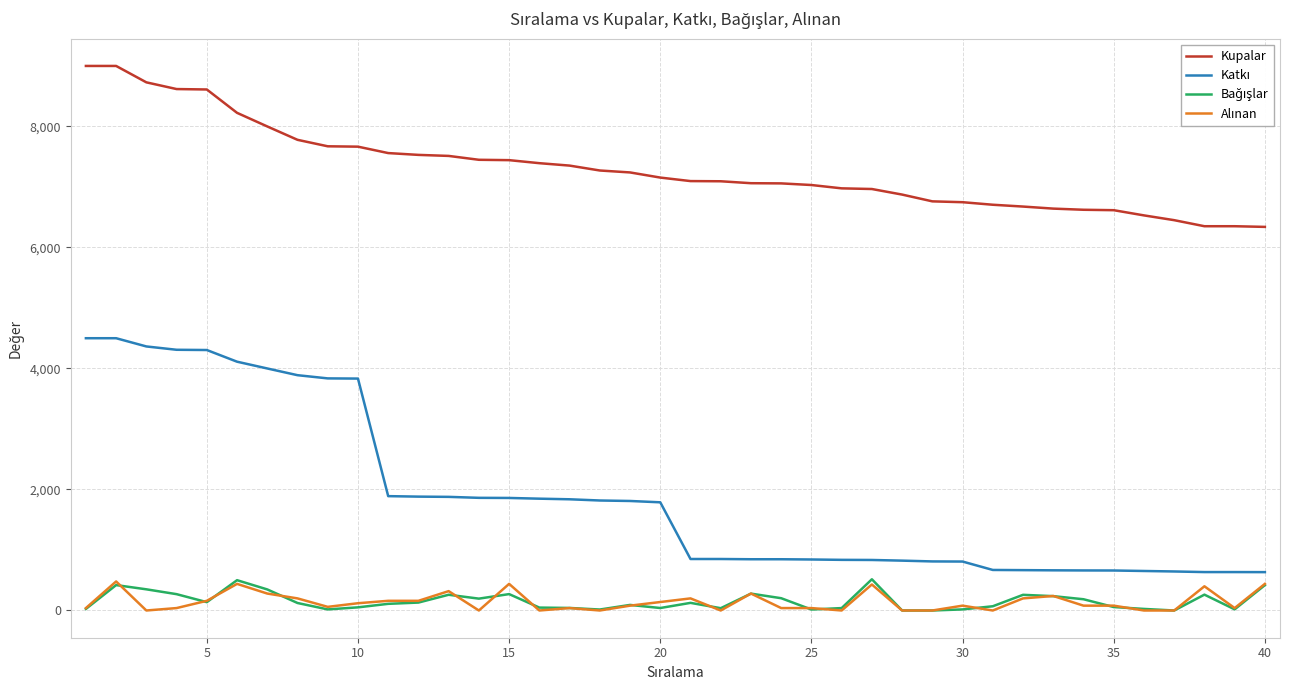

Which series has the largest total across all categories?

Kupalar